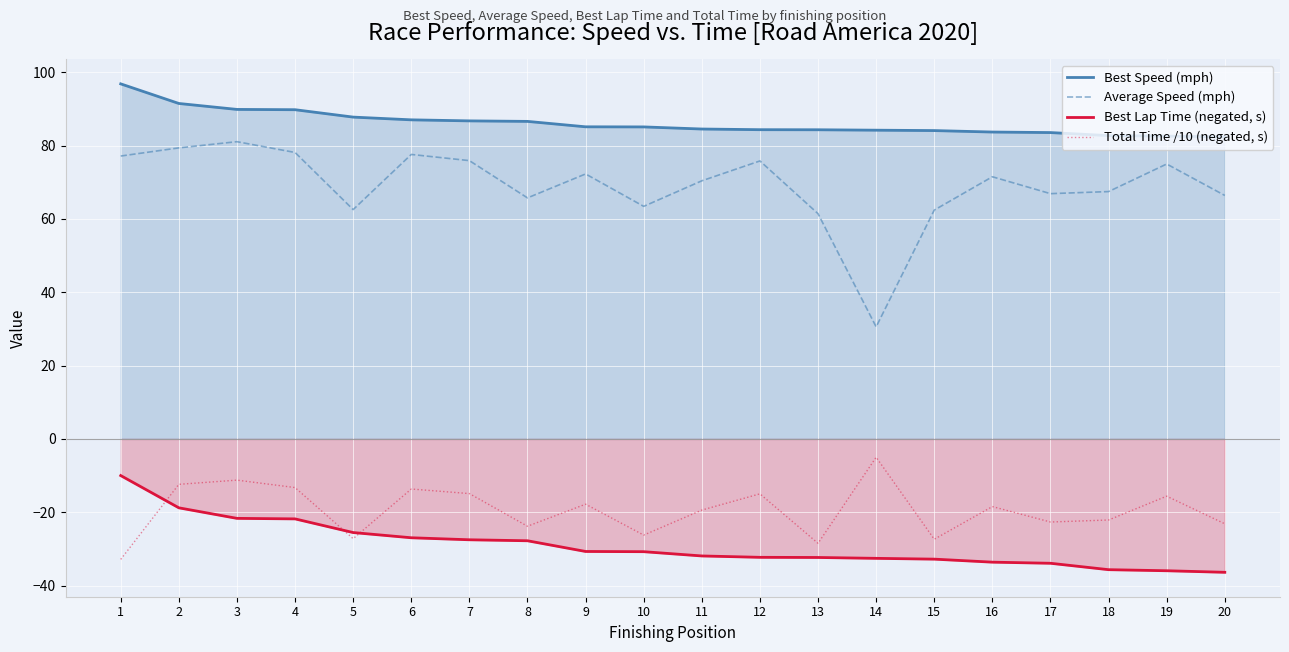

Which category has the lowest value across all series?

20